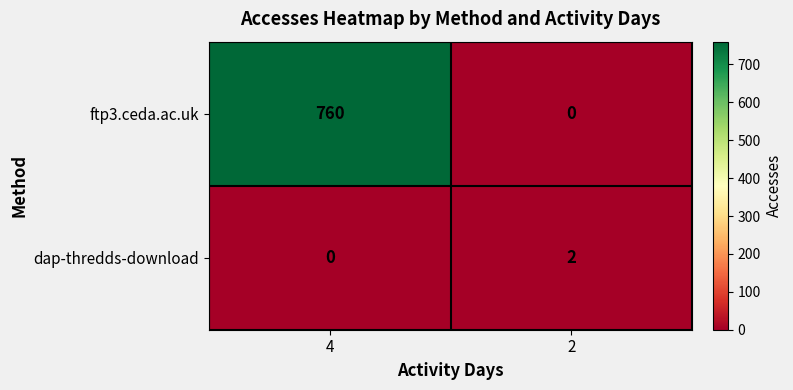

How many distinct data groups are displayed?

2